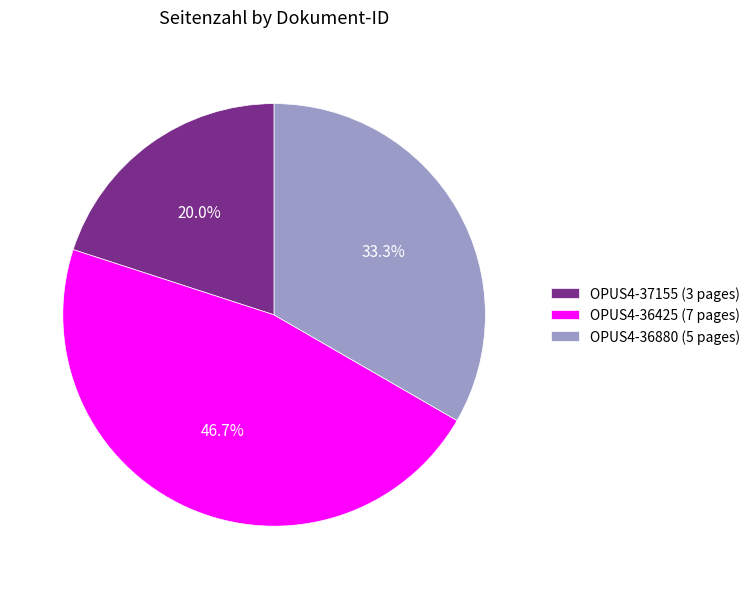

What is the largest slice in the pie chart?

OPUS4-36425